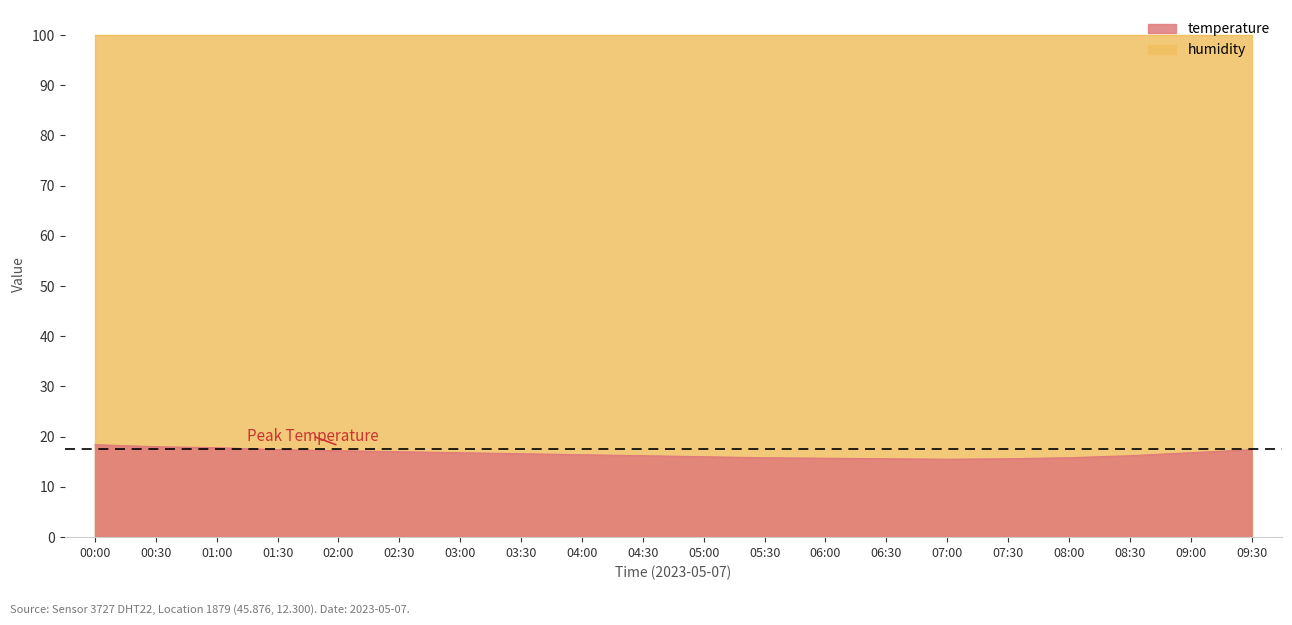

The value at 06:30 is 15.6. True or false?

True